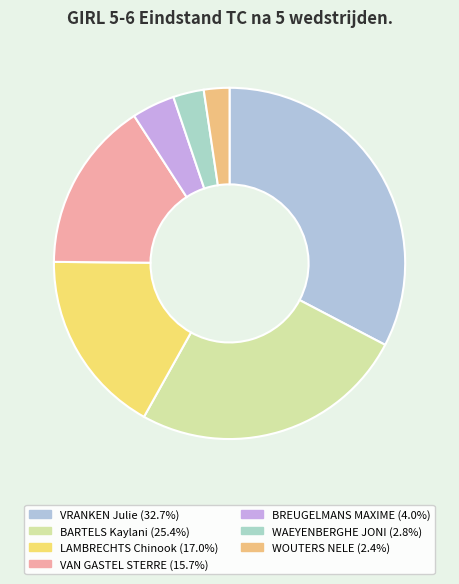

Between BARTELS Kaylani and WOUTERS NELE, which is larger?

BARTELS Kaylani